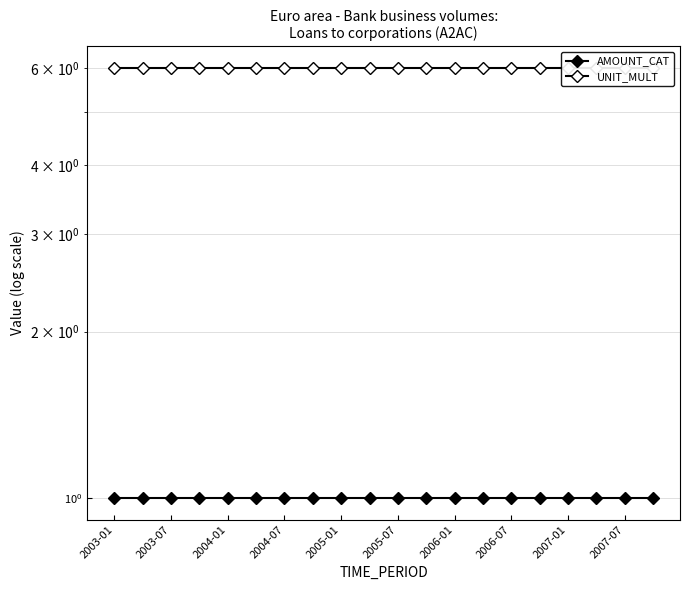

What is the greatest value displayed?

6